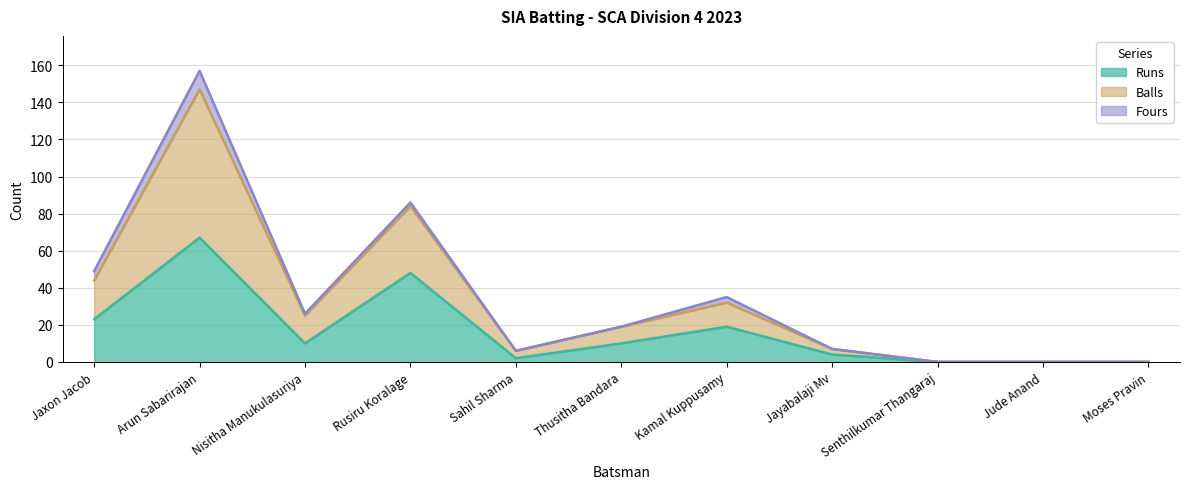

What is the maximum value for Runs?

67